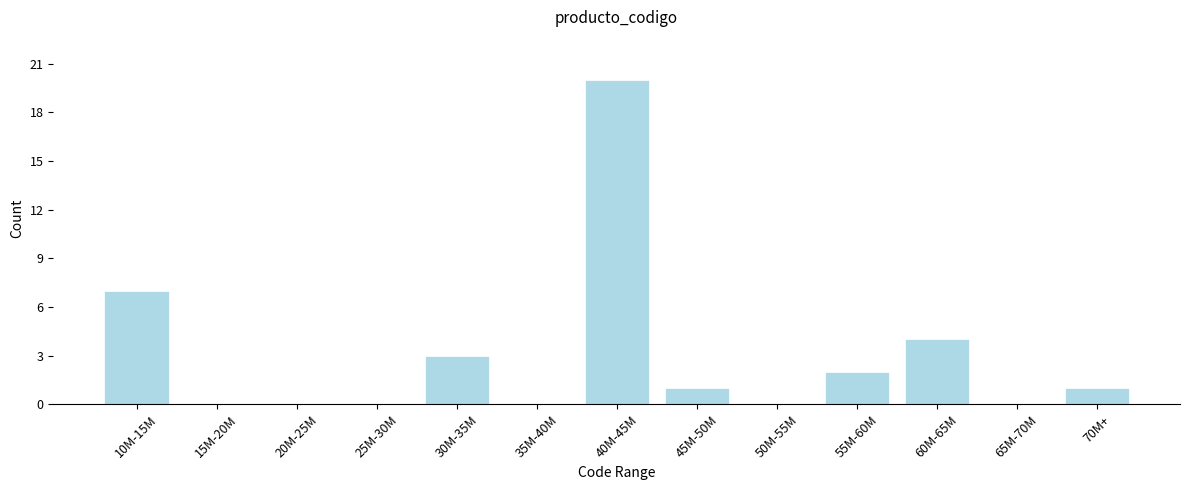

Reading right to left, what are all the values shown in this chart?

70M+=1	65M-70M=0	60M-65M=4	55M-60M=2	50M-55M=0	45M-50M=1	40M-45M=20	35M-40M=0	30M-35M=3	25M-30M=0	20M-25M=0	15M-20M=0	10M-15M=7